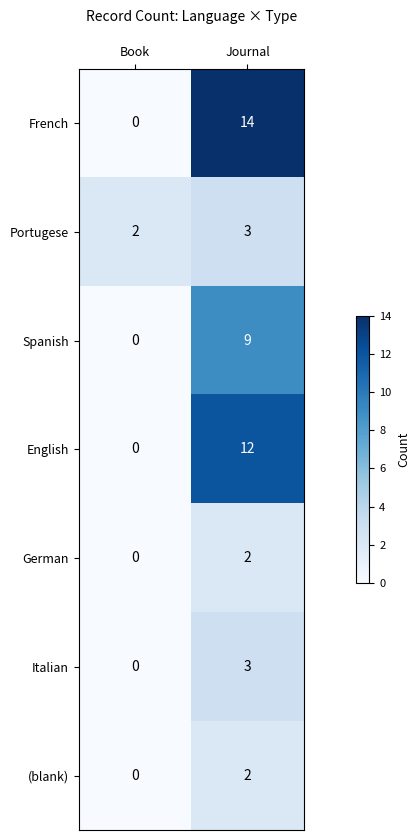

List the labels in order of English value, largest first.

Journal, Book